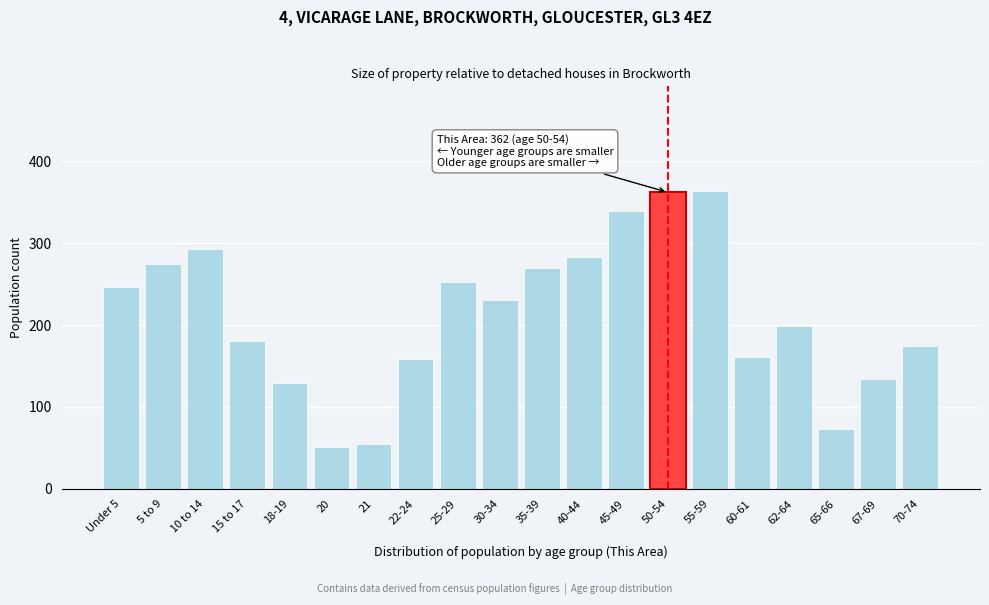

Reading left to right, what are all the values shown in this chart?

Under 5=247	5 to 9=274	10 to 14=293	15 to 17=181	18-19=129	20=51	21=55	22-24=159	25-29=252	30-34=231	35-39=270	40-44=283	45-49=339	50-54=362	55-59=364	60-61=161	62-64=199	65-66=73	67-69=134	70-74=174